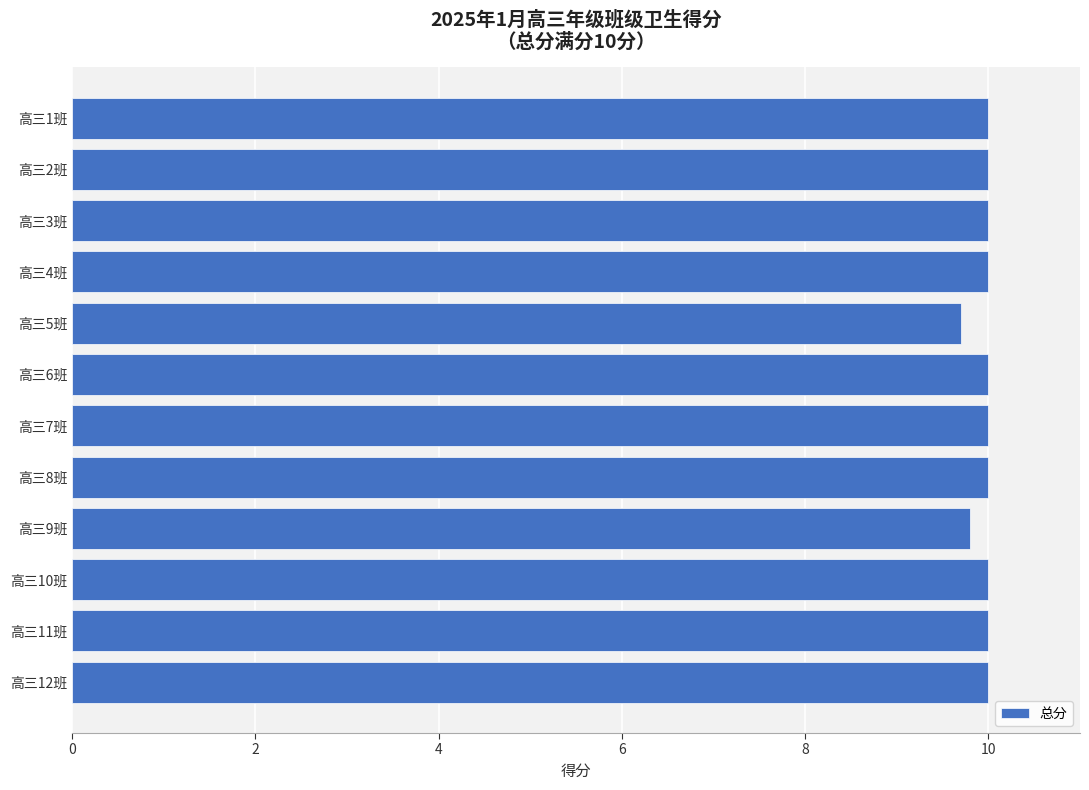

Is it true that the value at 高三8班 is 10.0?

True